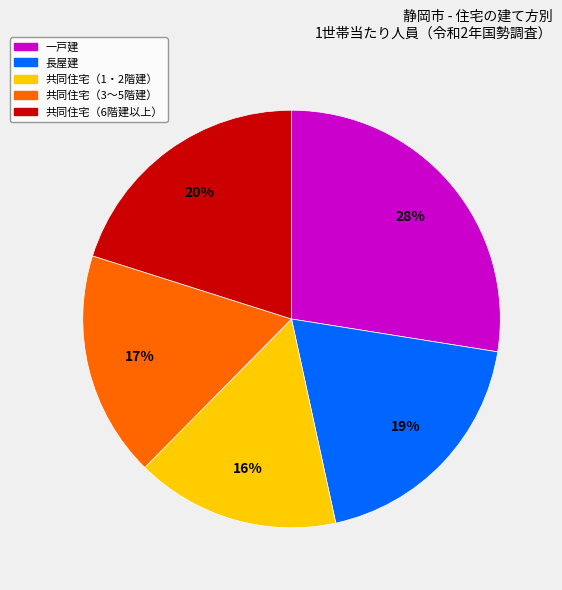

What percentage is the 共同住宅（3～5階建） slice, to the nearest percent?

17%